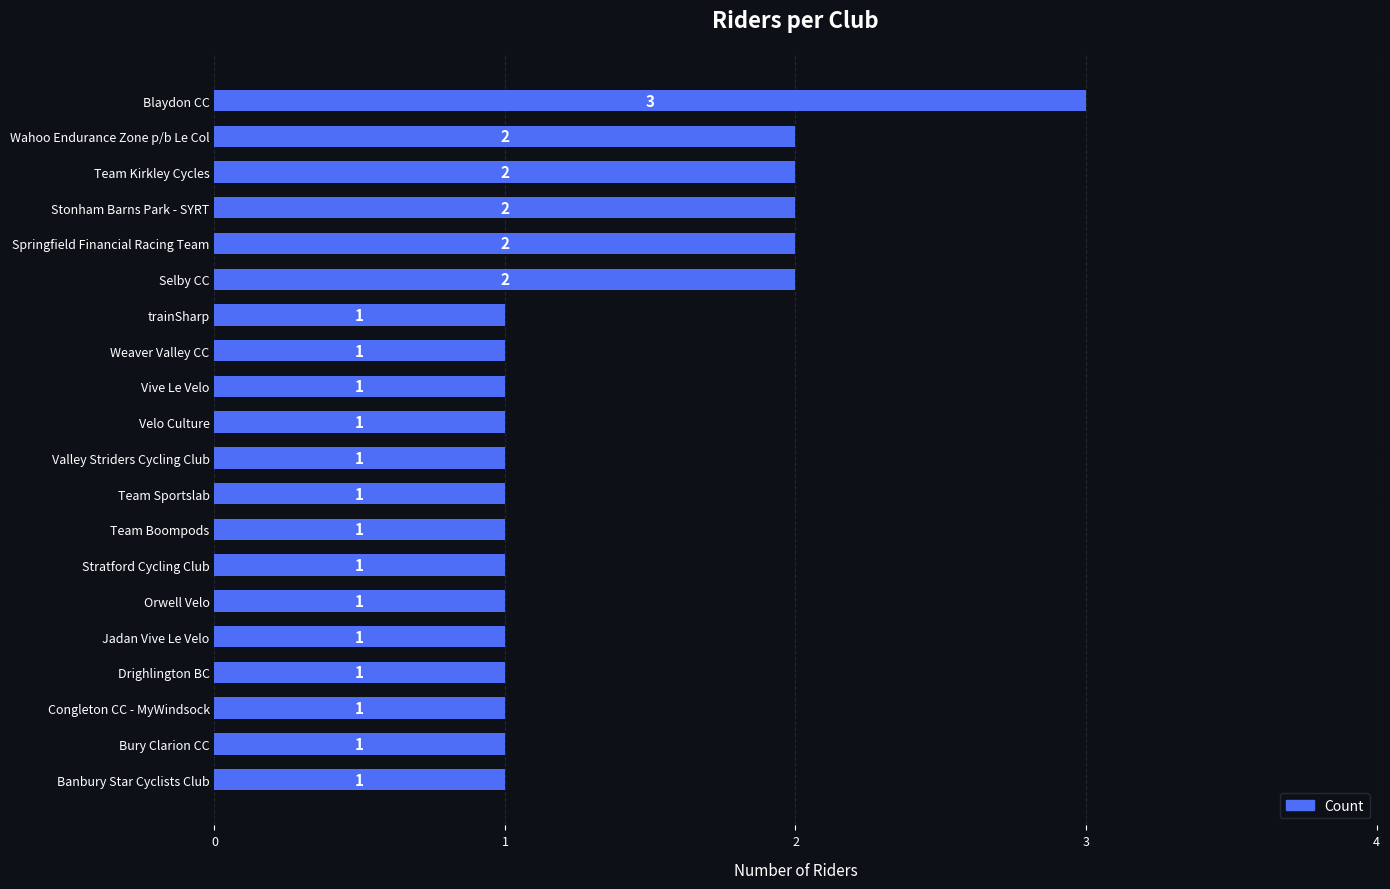

What is the value of the 7th bar from the top?

1